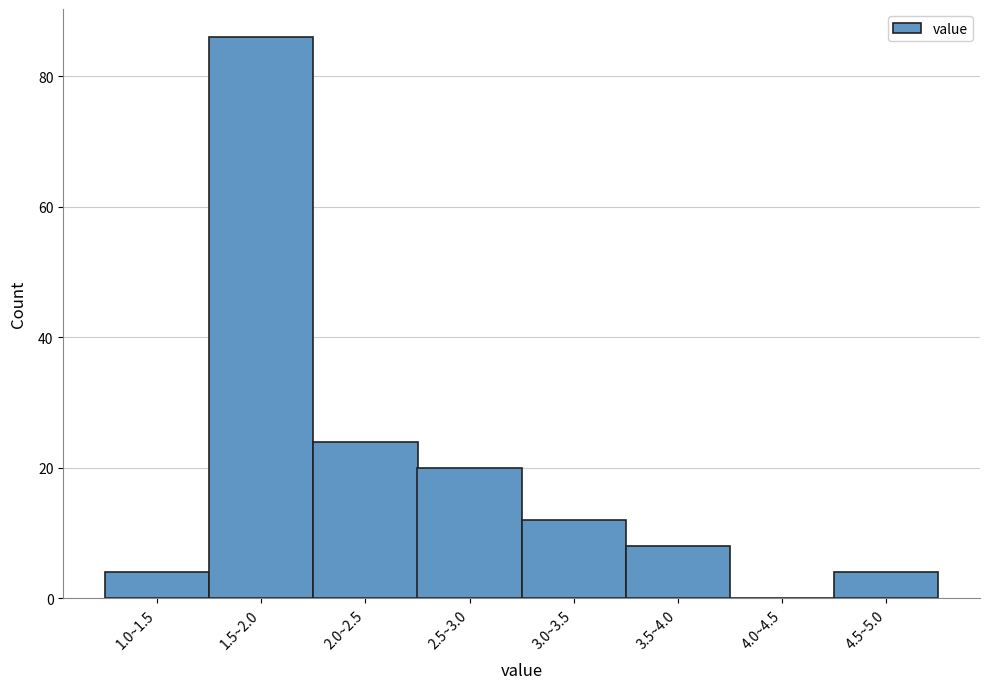

Reading left to right, transcribe all the data shown in this chart.

1.0~1.5=4	1.5~2.0=86	2.0~2.5=24	2.5~3.0=20	3.0~3.5=12	3.5~4.0=8	4.0~4.5=0	4.5~5.0=4